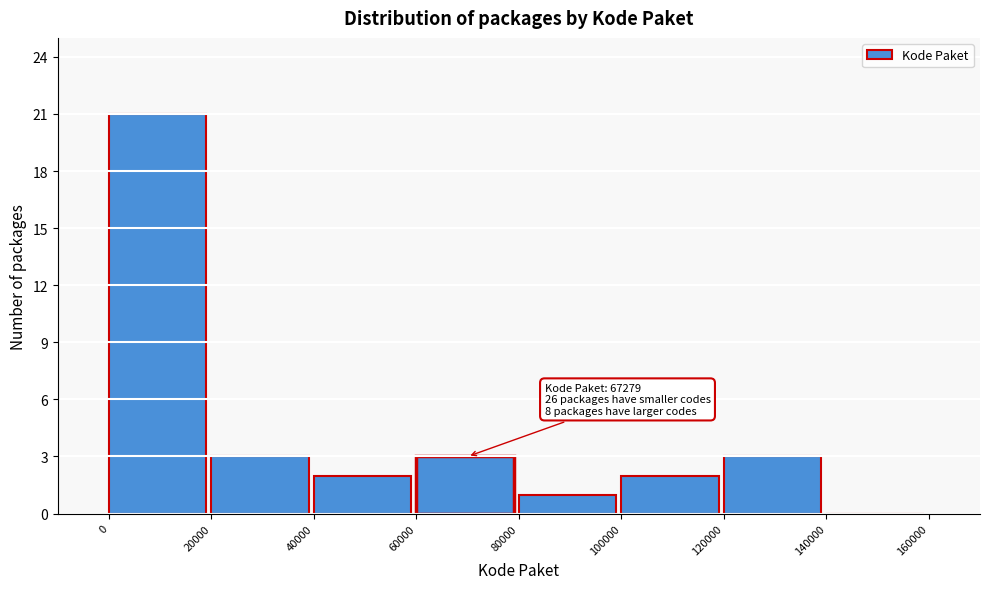

Over which range of the x-axis is the bar tallest?

0 to 20000